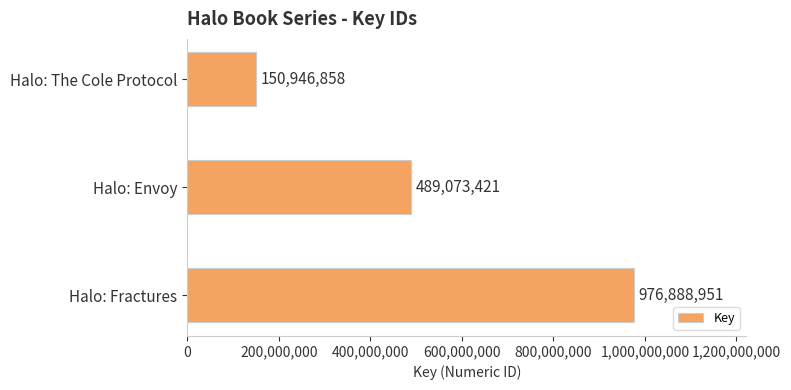

Where is the data nearest to the value 563917904?

Halo: Envoy